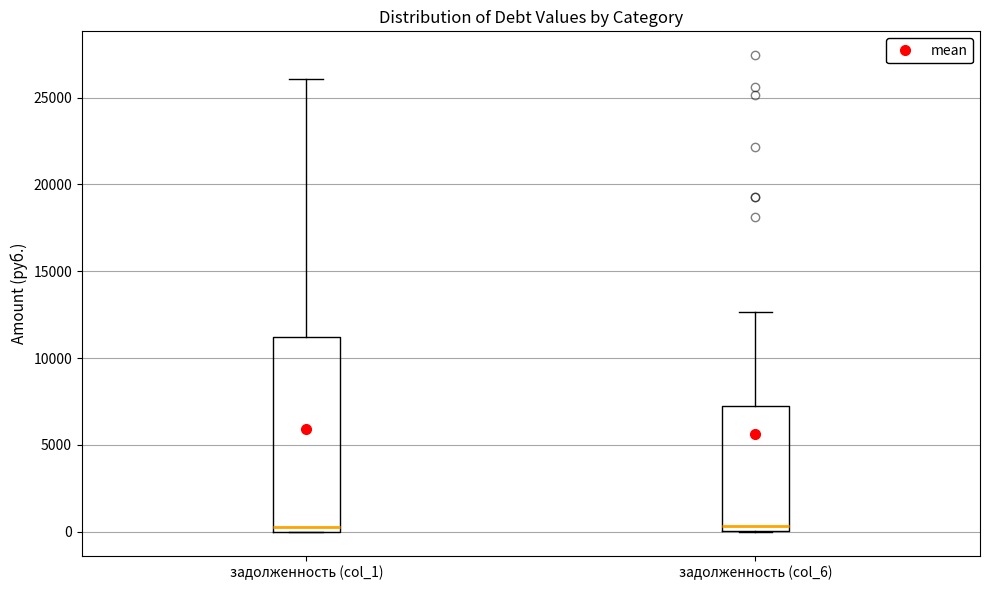

Reading left to right, read every box against the y-axis: the position of its median line, the range the box covers, and the ends of its whiskers. The values are not printed on the chart, so give them approximately, as read against the axis.

задолженность (col_1): median 500, box 0 to 11000, whiskers 0 to 26000
задолженность (col_6): median 500, box 0 to 7500, whiskers 0 to 12500